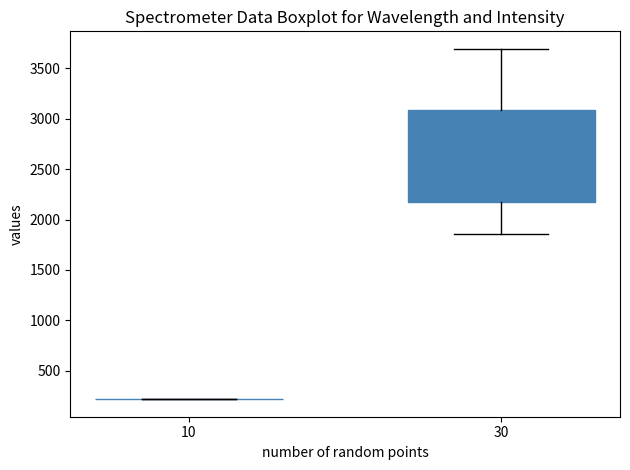

Reading left to right, transcribe this box plot: for each box, give where its median line is, the range the box spans, and where its two whiskers end, as read against the y-axis. The values are not printed on the chart, so give them approximately, as read against the axis.

10: box collapsed to a line at 200, whiskers 200 to 200
30: median 2600, box 2200 to 3100, whiskers 1850 to 3700